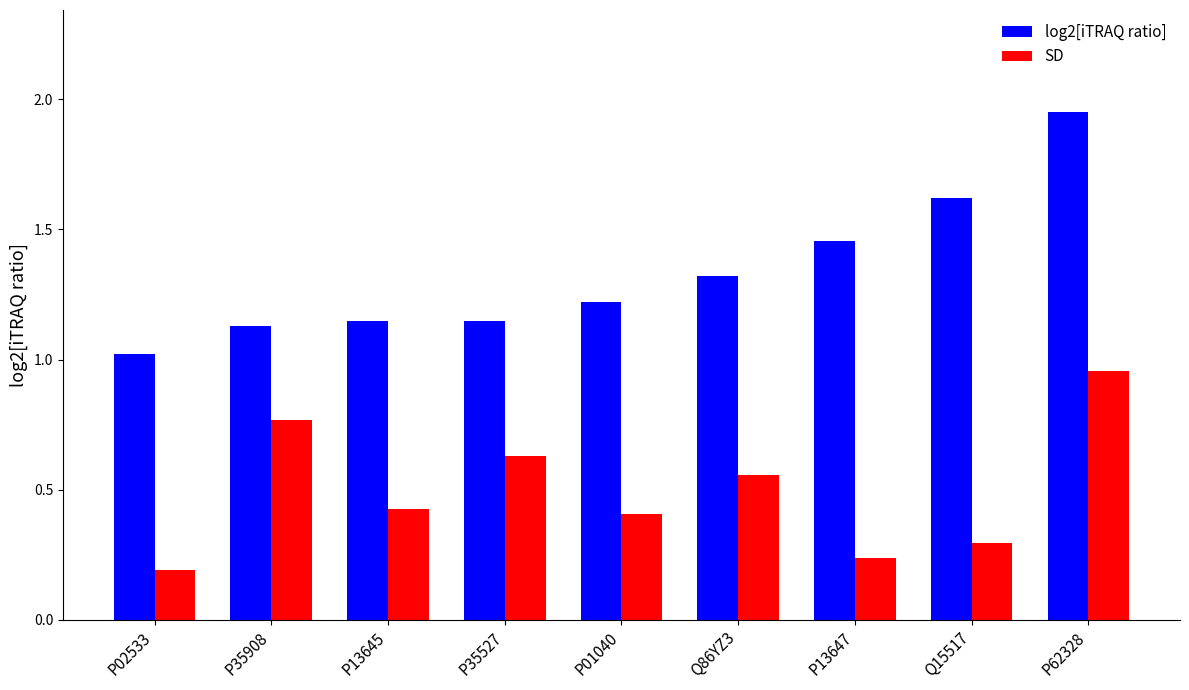

Rank the categories by SD value from lowest to highest.

P02533, P13647, Q15517, P01040, P13645, Q86YZ3, P35527, P35908, P62328